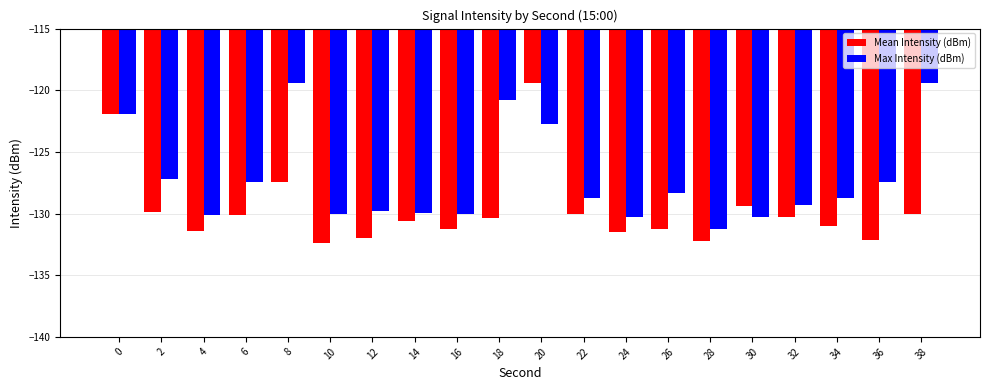

At 10, list the series in order from largest to smallest.

Max Intensity (dBm), Mean Intensity (dBm)